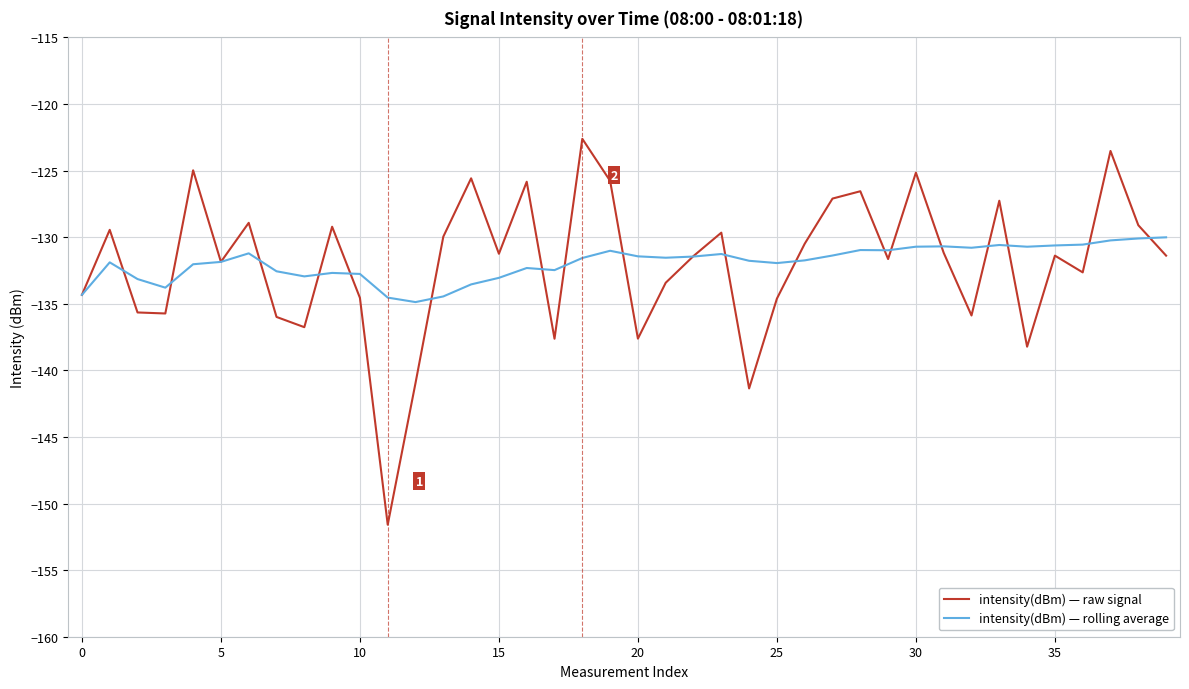

What is the average value of the intensity(dBm) — rolling average series?

-131.9